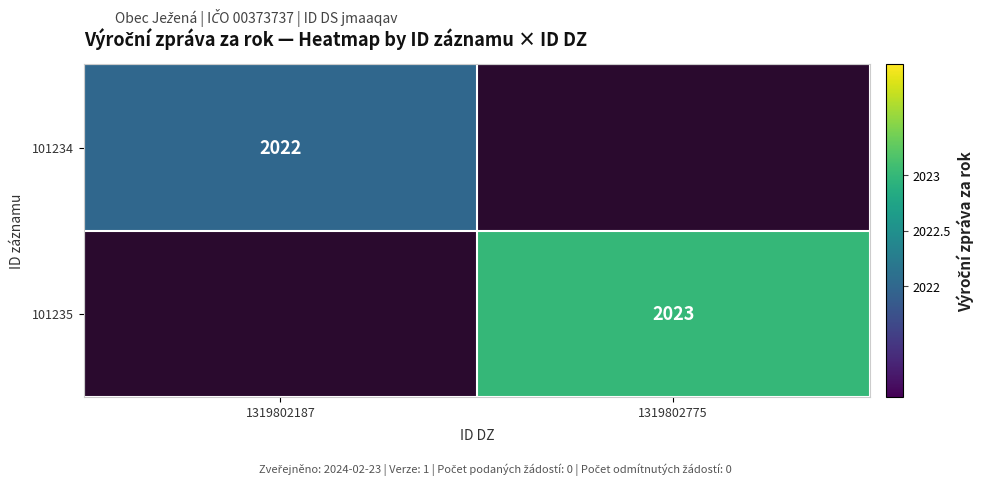

True or false: 101235 has a value of 2023 at 1319802775.

True